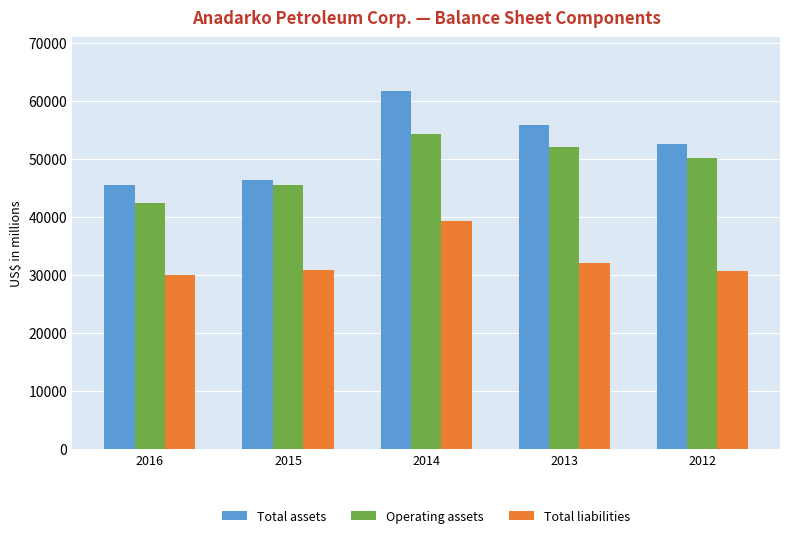

Rank the series by their average value, from highest to lowest.

Total assets, Operating assets, Total liabilities